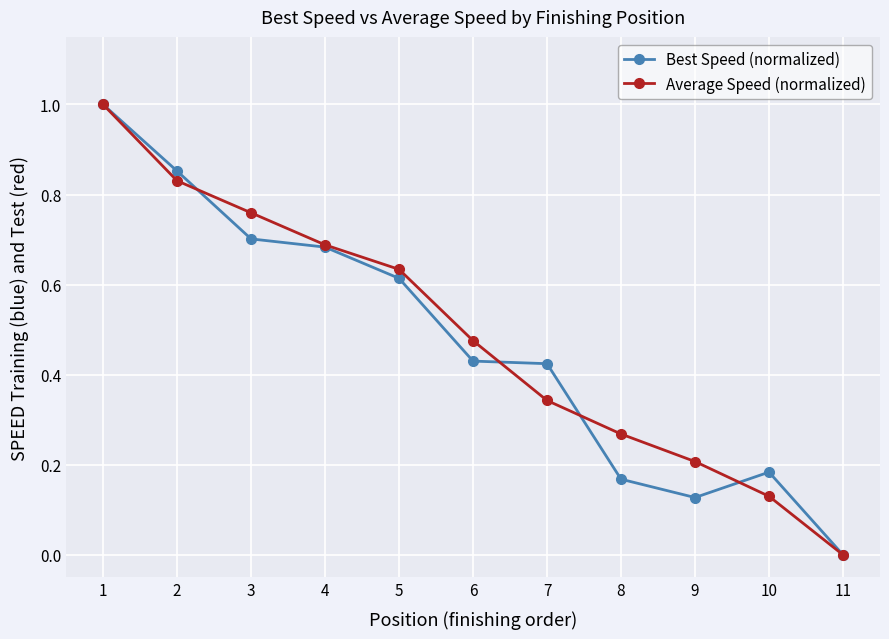

What is the value of the Best Speed (normalized) point at the 1st from the left?

1.0